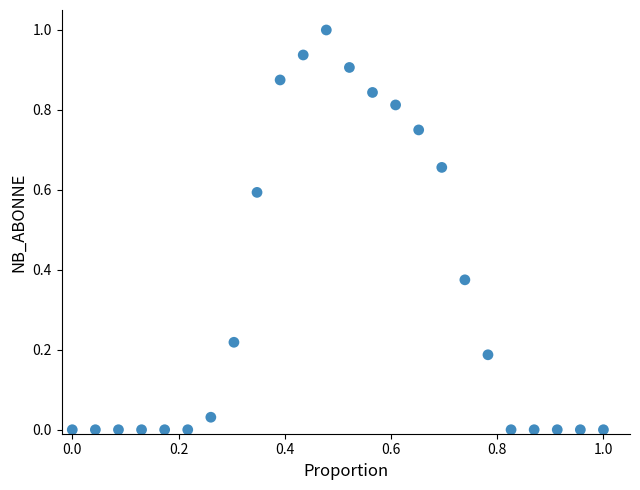

What is the range of X values (max minus min)?

1.0